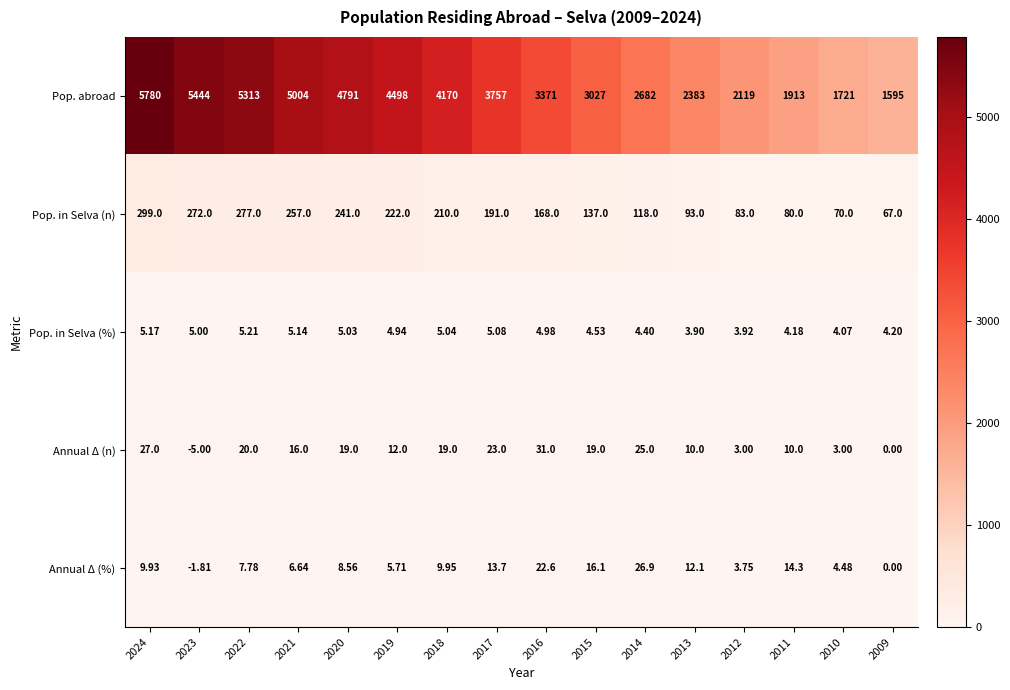

List the series in order of their peak value, lowest first.

Pop. in Selva (%), Annual Δ (%), Annual Δ (n), Pop. in Selva (n), Pop. abroad